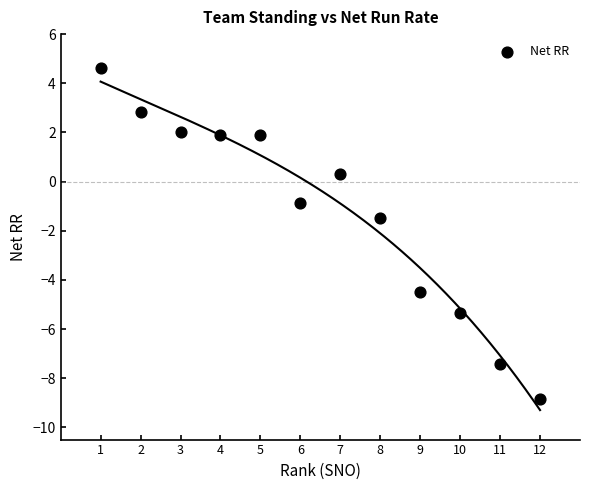

What is the range of X values (max minus min)?

11.0